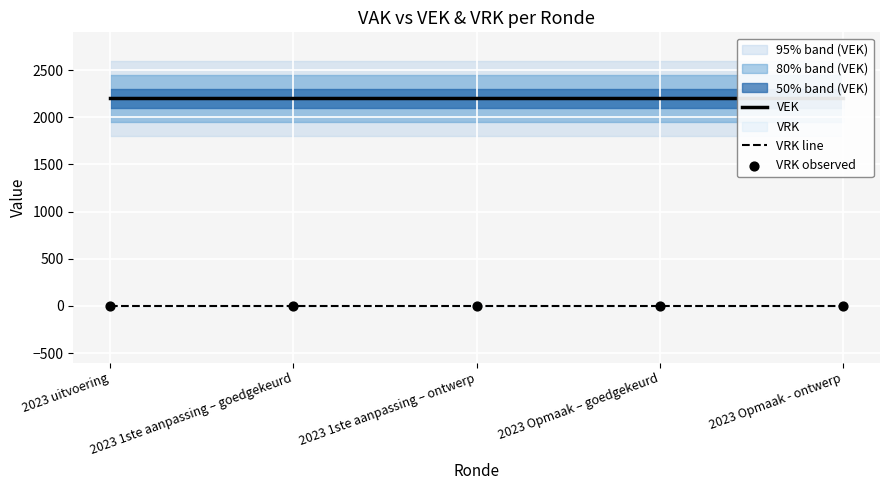

At which category is the sum across all series the highest?

2023 uitvoering